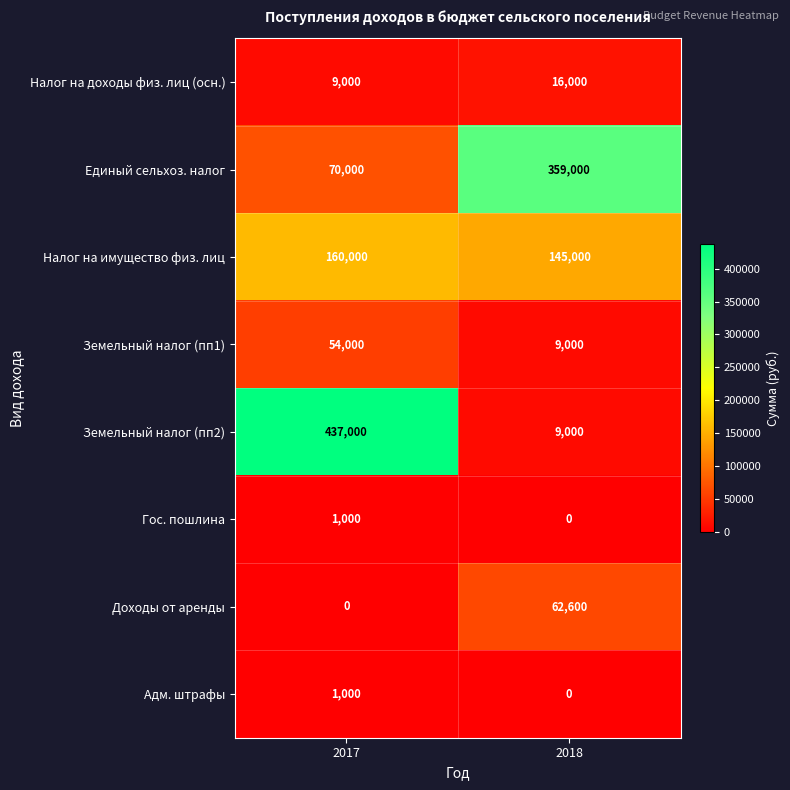

Reading left to right, extract all data points from this chart.

Налог на доходы физ. лиц (осн.): 2017=9000	2018=16000
Единый сельхоз. налог: 2017=70000	2018=359000
Налог на имущество физ. лиц: 2017=160000	2018=145000
Земельный налог (пп1): 2017=54000	2018=9000
Земельный налог (пп2): 2017=437000	2018=9000
Гос. пошлина: 2017=1000	2018=0
Доходы от аренды: 2017=0	2018=62600
Адм. штрафы: 2017=1000	2018=0